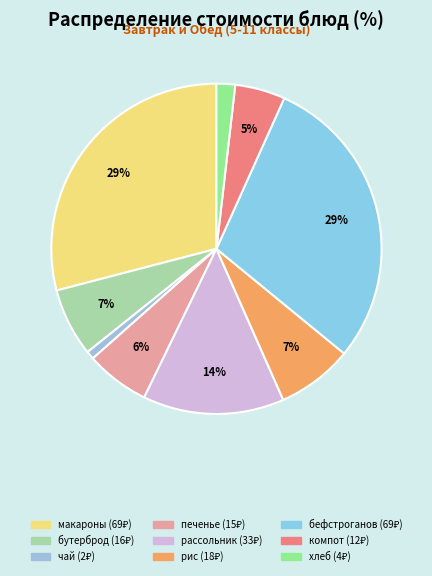

Rank the categories by value from highest to lowest.

бефстроганов из печени, макароны с сыром, суп рассольник, рис отварной, бутерброд с повидлом, печенье, компот из чернослива, хлеб 1 сорт, чай